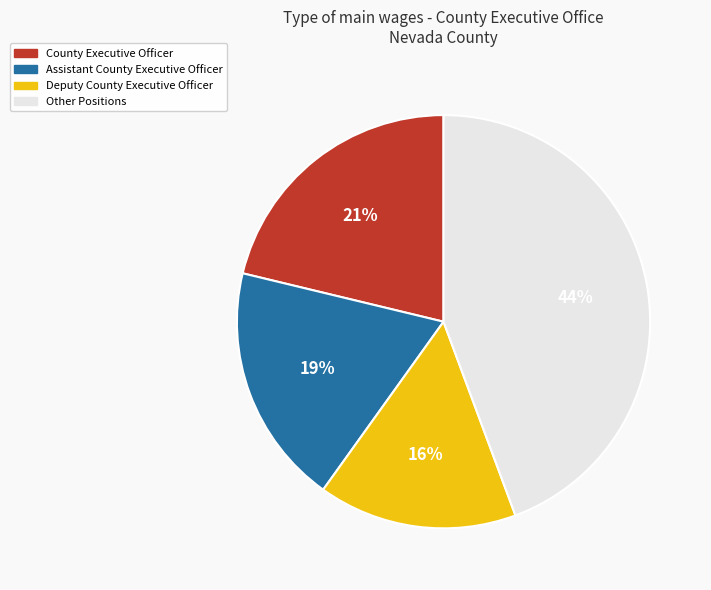

Is there a majority slice in this chart?

No